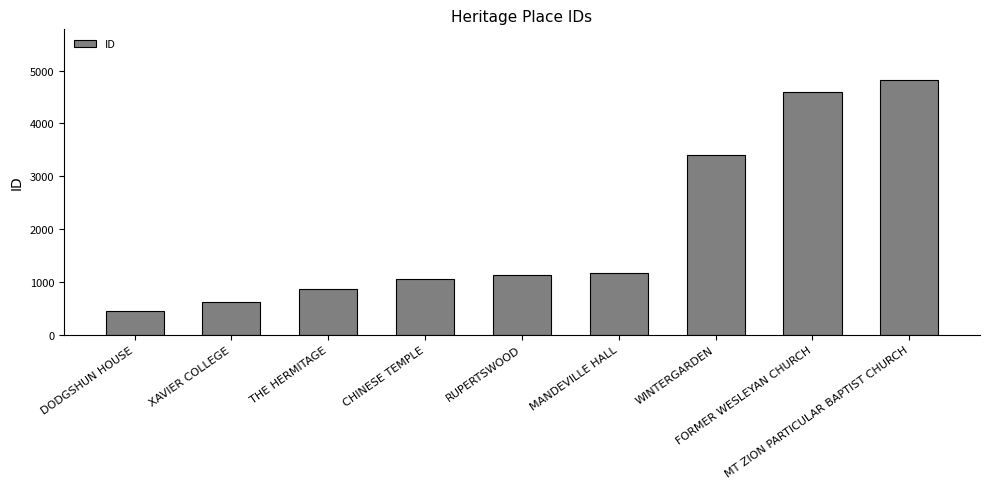

What is the greatest value displayed?

4817